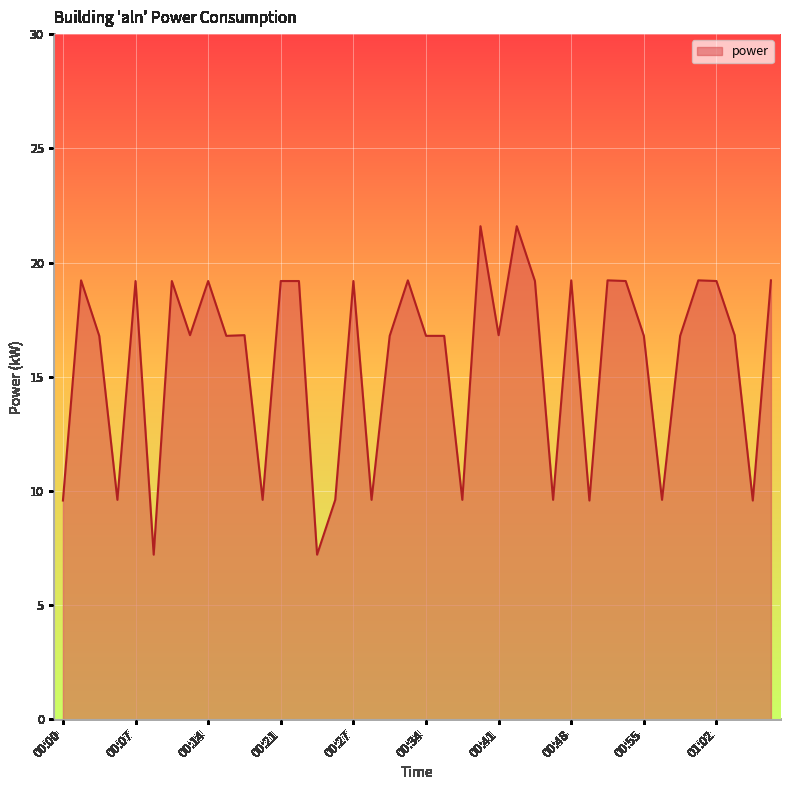

What is the smallest value displayed?

7.2